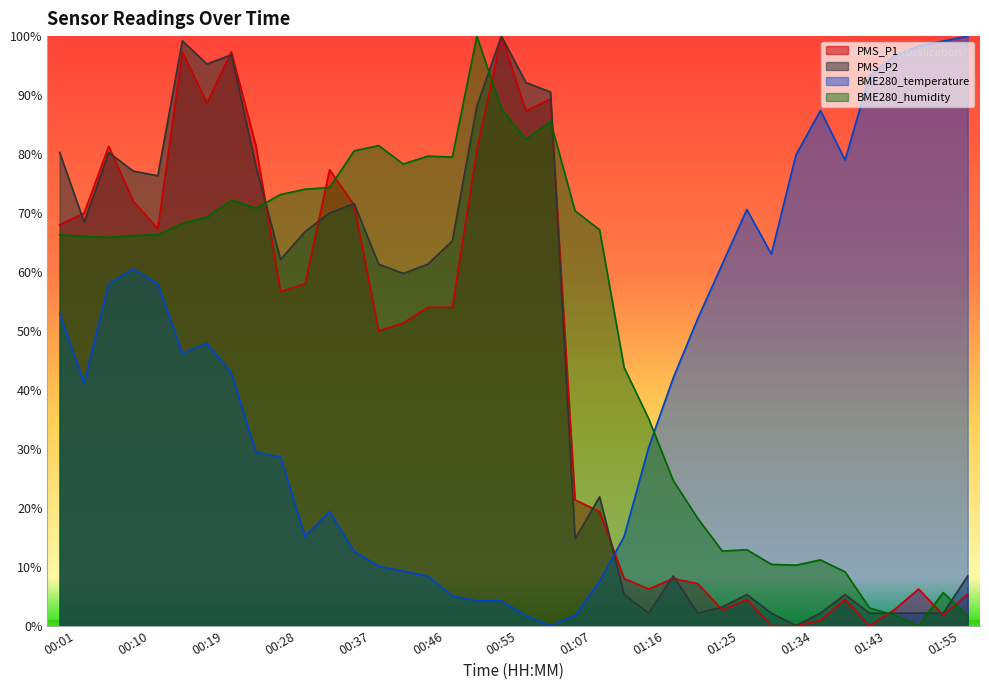

What is the difference between the maximum and minimum values in the PMS_P1 series?

100.0